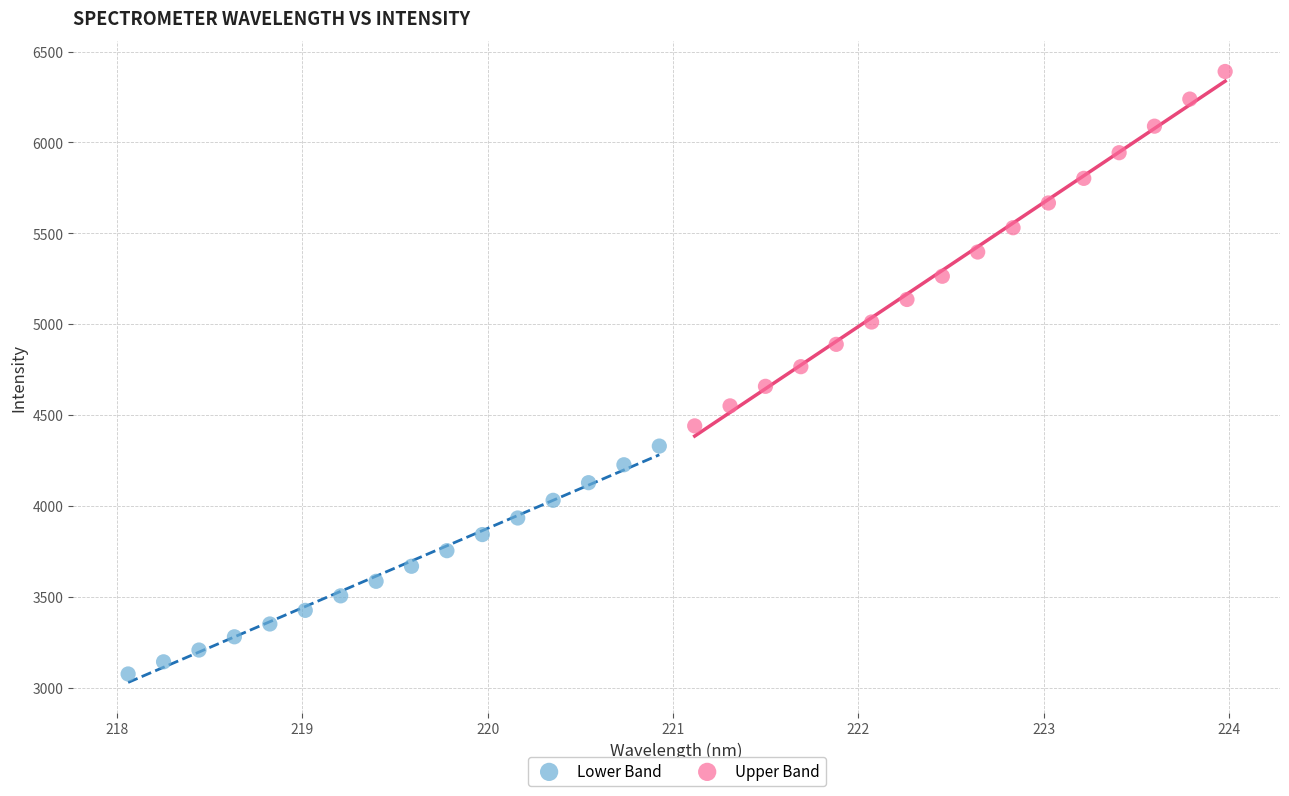

Which series has the widest spread of Y values?

Upper Band